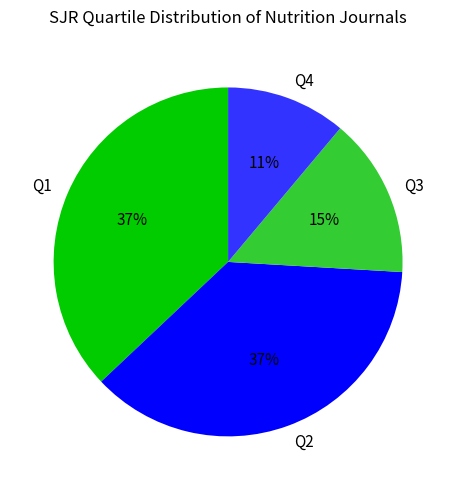

What is the smallest slice in the pie chart?

Q4